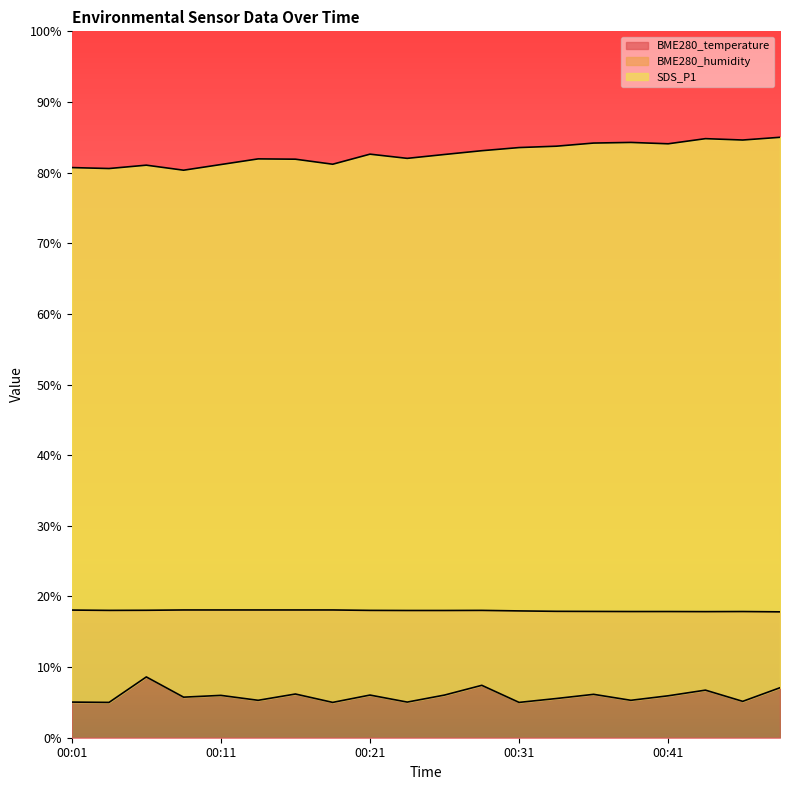

True or false: BME280_humidity and BME280_temperature intersect in this chart.

False